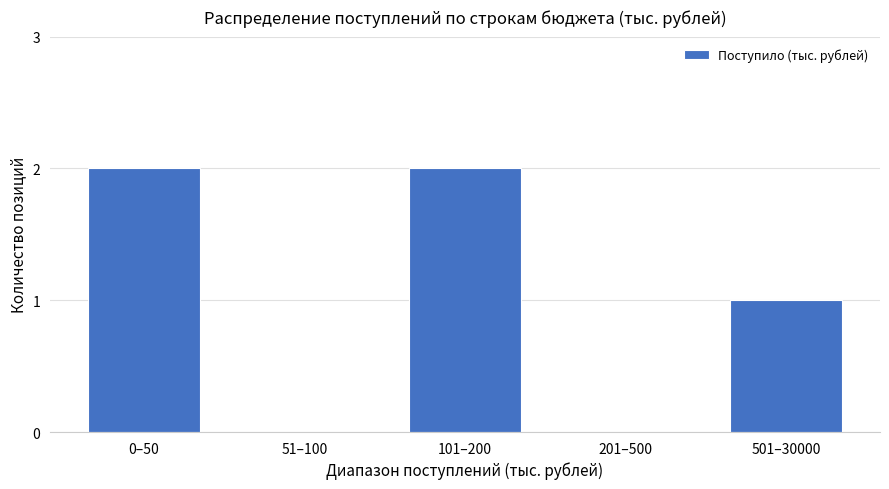

Reading left to right, list all the values displayed in this chart.

0–50=2	51–100=0	101–200=2	201–500=0	501–30000=1